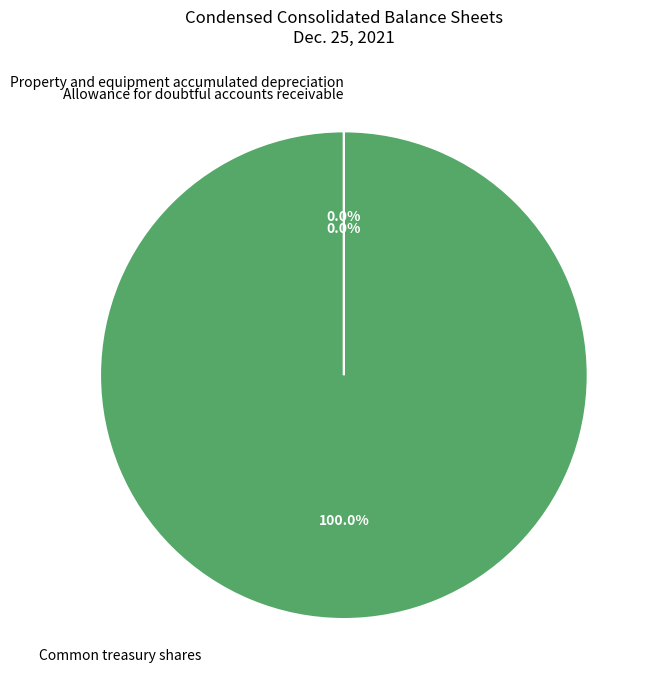

Which category has the biggest portion of the pie?

Common treasury shares